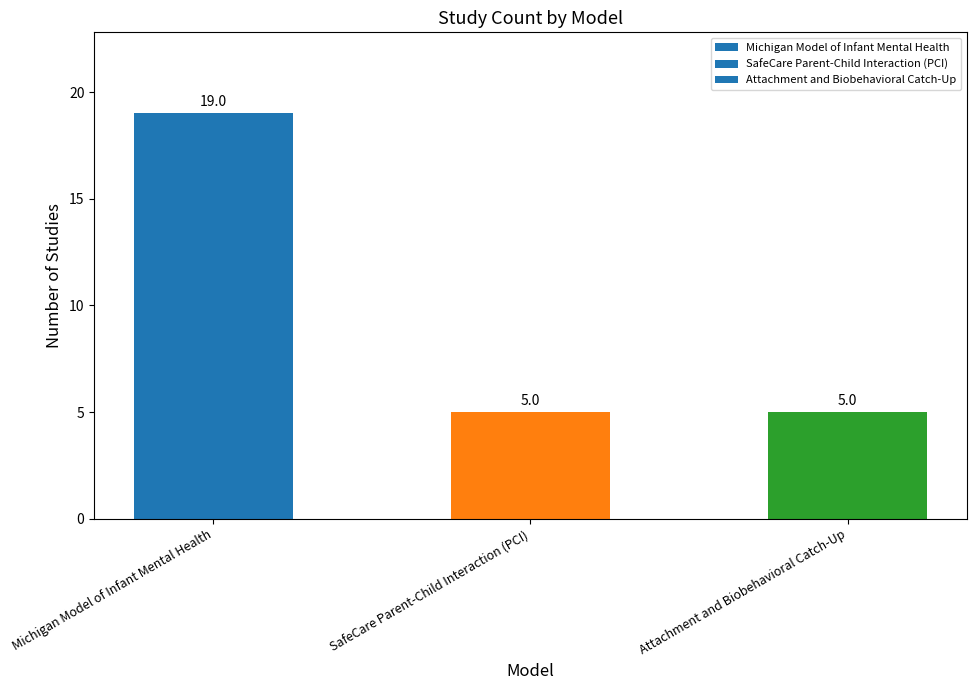

What is the label of the 2nd bar from the right?

SafeCare Parent-Child Interaction (PCI)